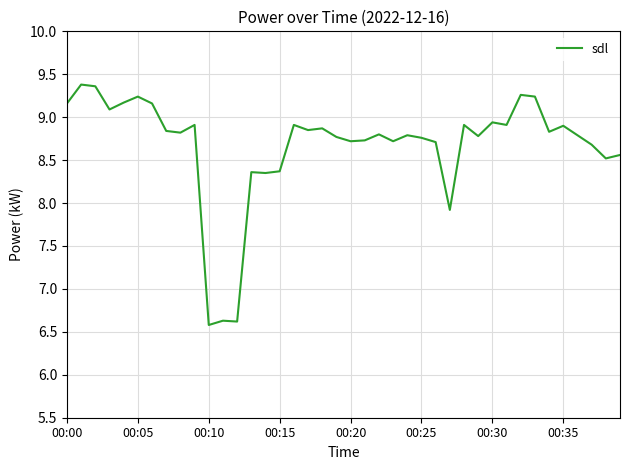

What is the greatest value displayed?

9.4